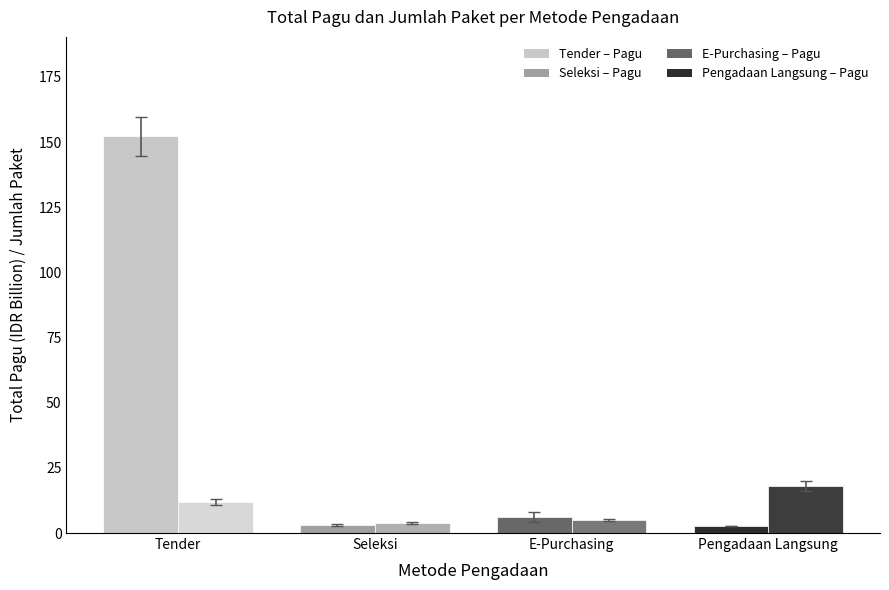

How many bars are there in total?

8